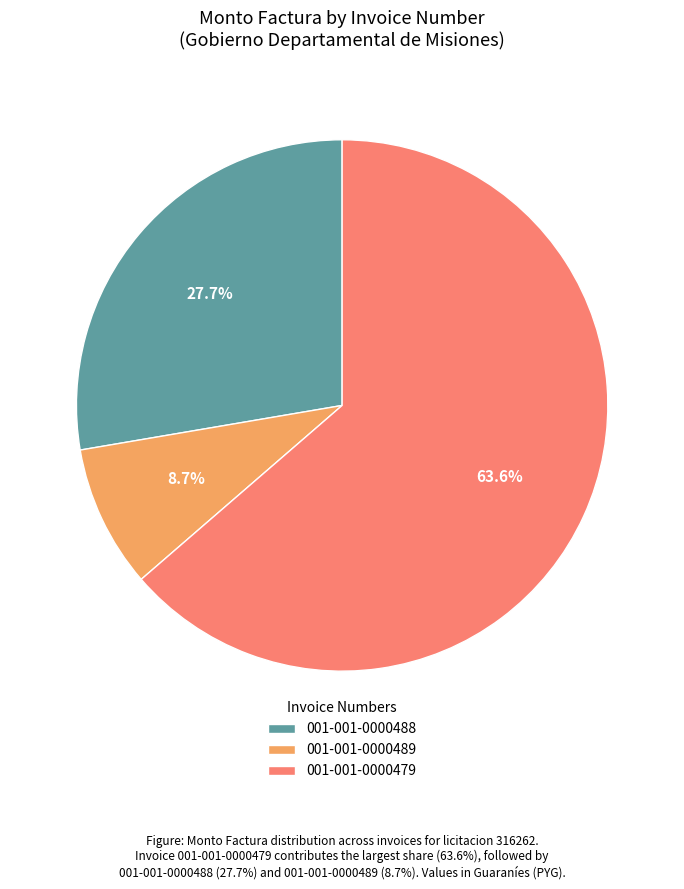

Does 001-001-0000489 represent more than half of the total?

No